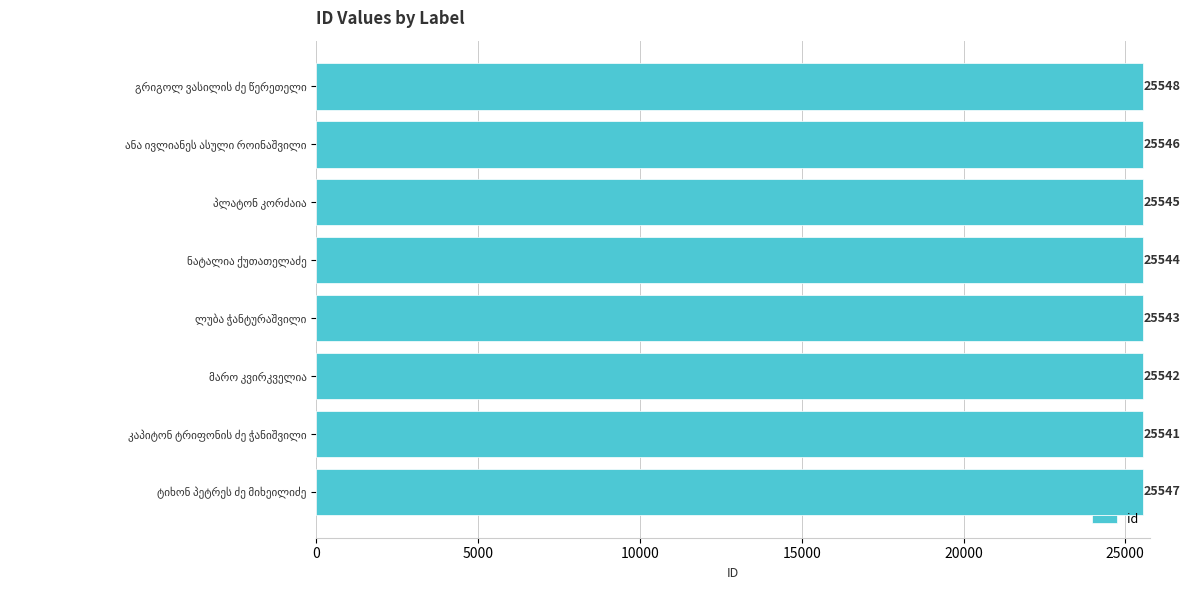

What is the difference between the maximum and minimum values?

7